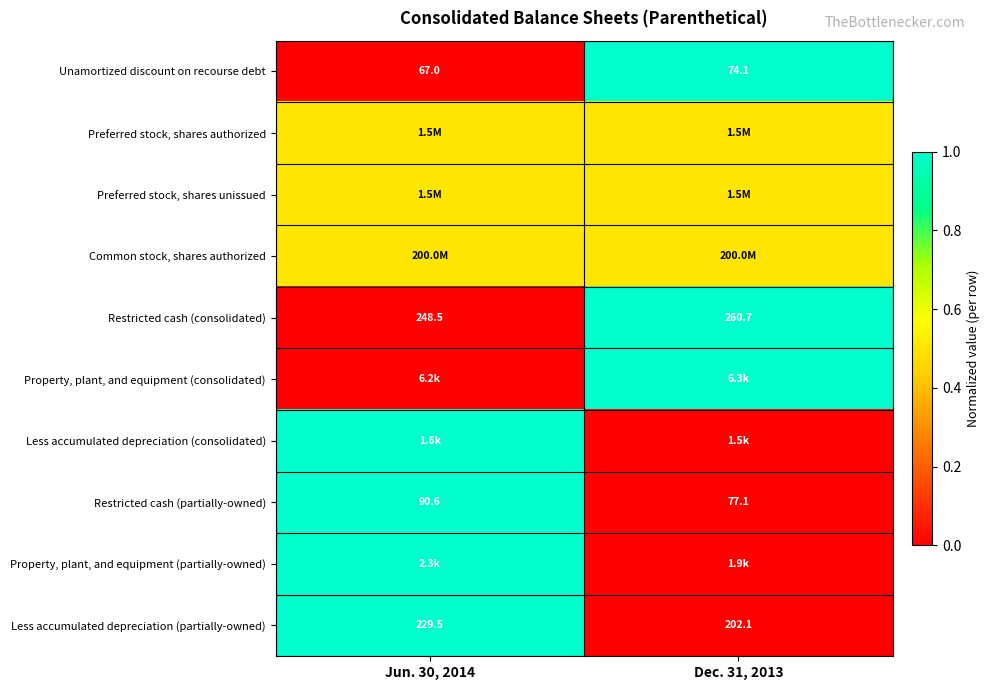

How many categories are shown in the chart?

2